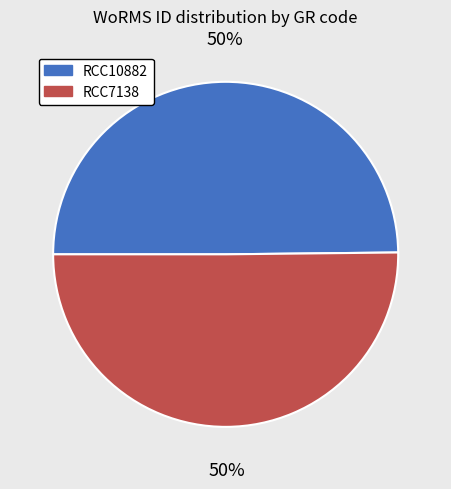

Is it true that RCC7138 is 40% of the pie?

False